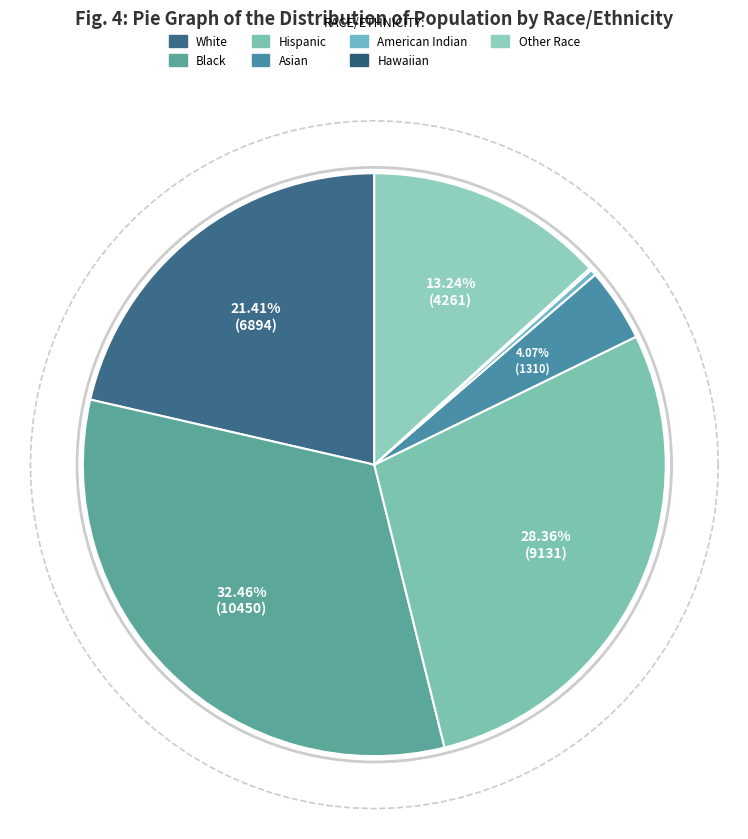

Between Black and American Indian, which is larger?

Black